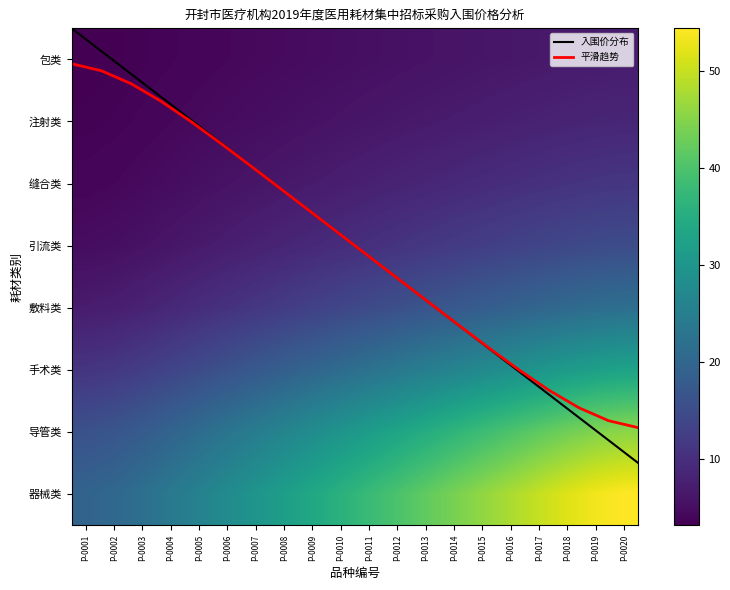

What is the average value of the 包类 series?

5.1